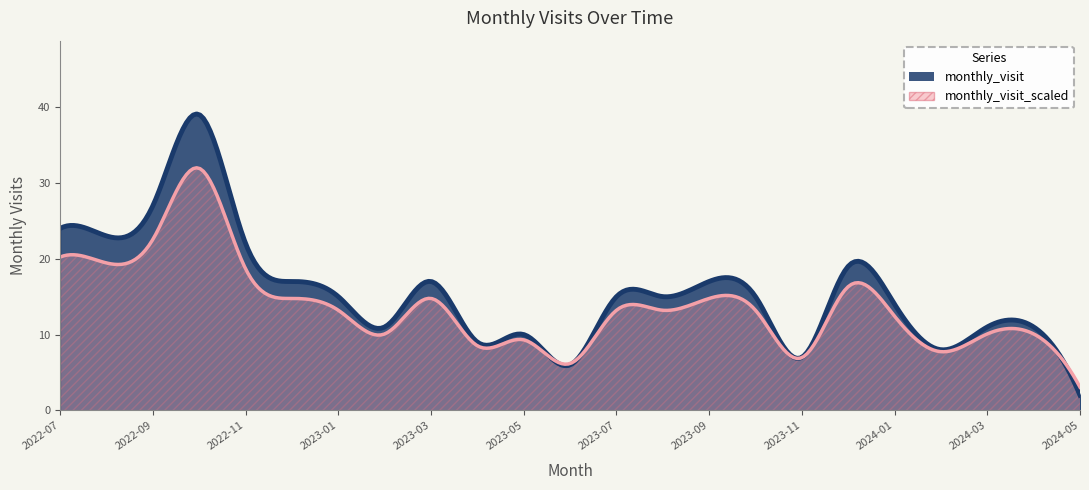

What is the difference between the values at 2022-07 and 2022-10?

15